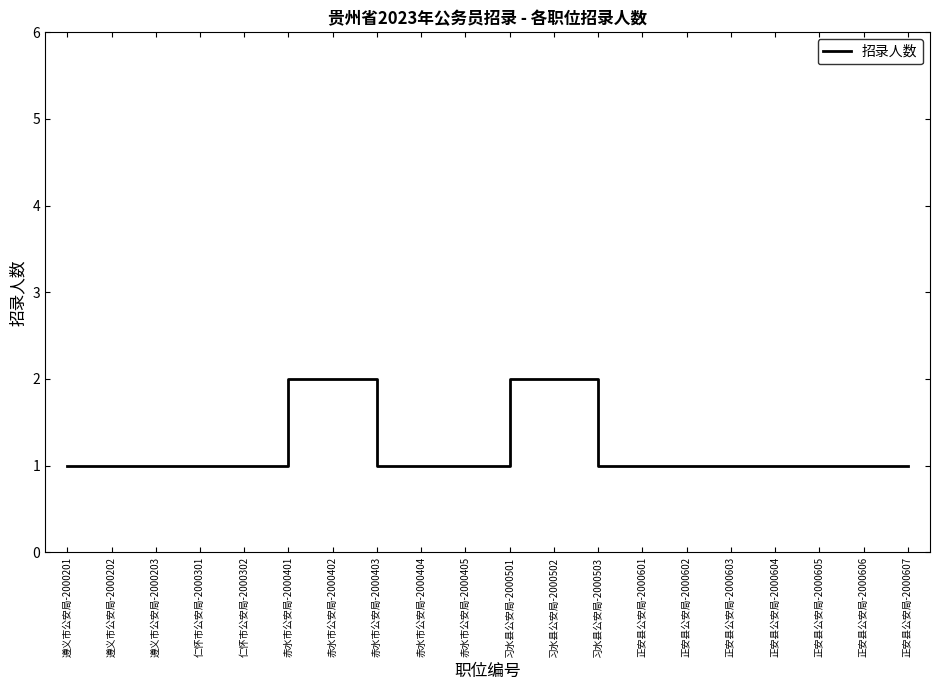

How many lines are shown in the chart?

1